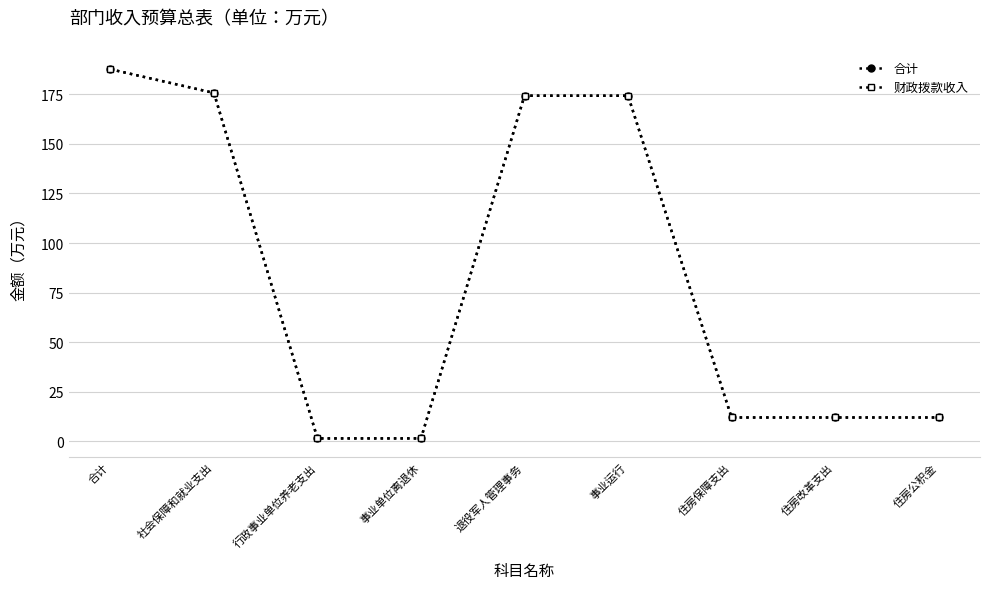

Does the chart display data point markers on the line(s)?

Yes